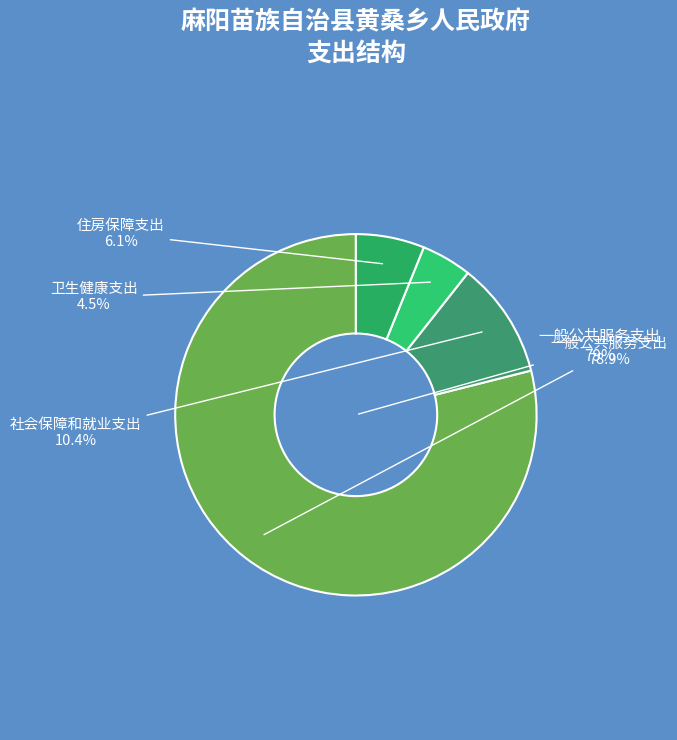

What is the majority slice?

一般公共服务支出